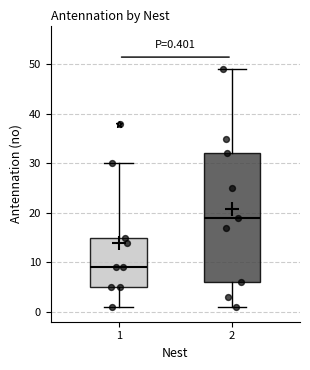

Which box is the tallest, from its lower edge to its upper edge?

2